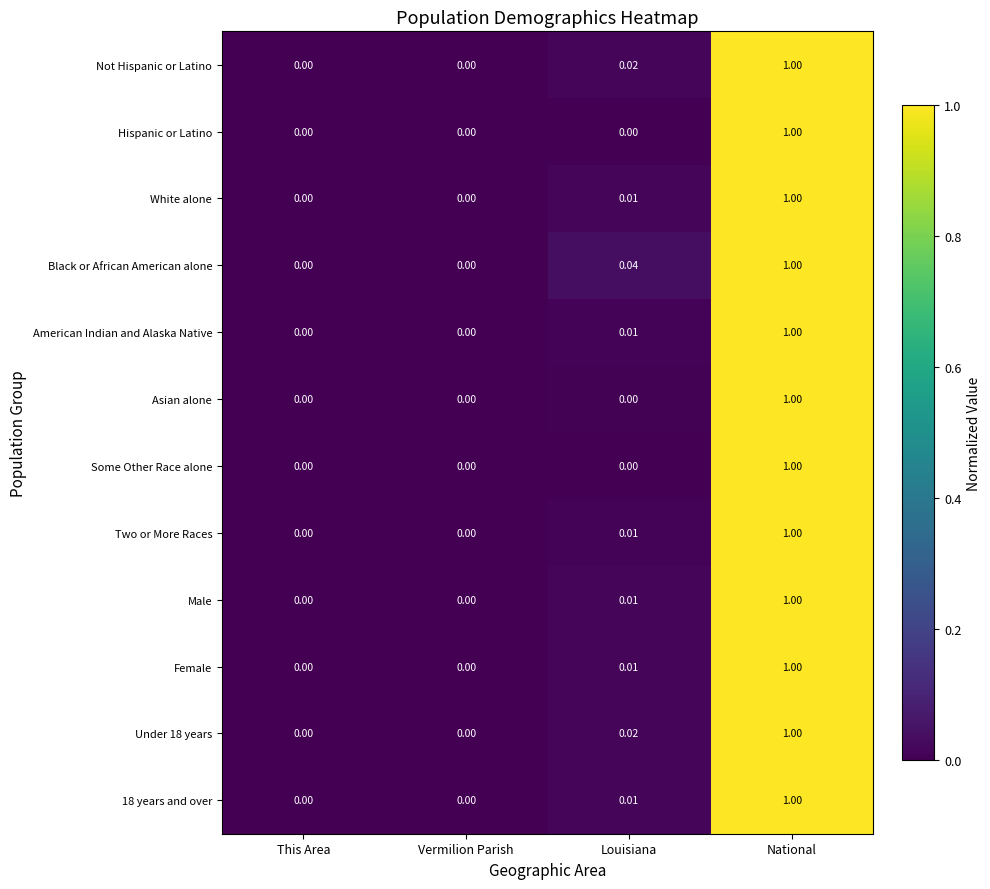

At which label does Some Other Race alone reach its peak?

National